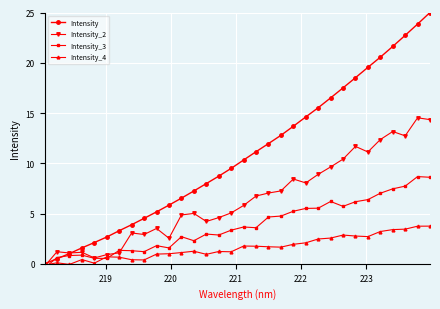

True or false: Intensity_4 has more than 0 points higher than both neighbors.

True